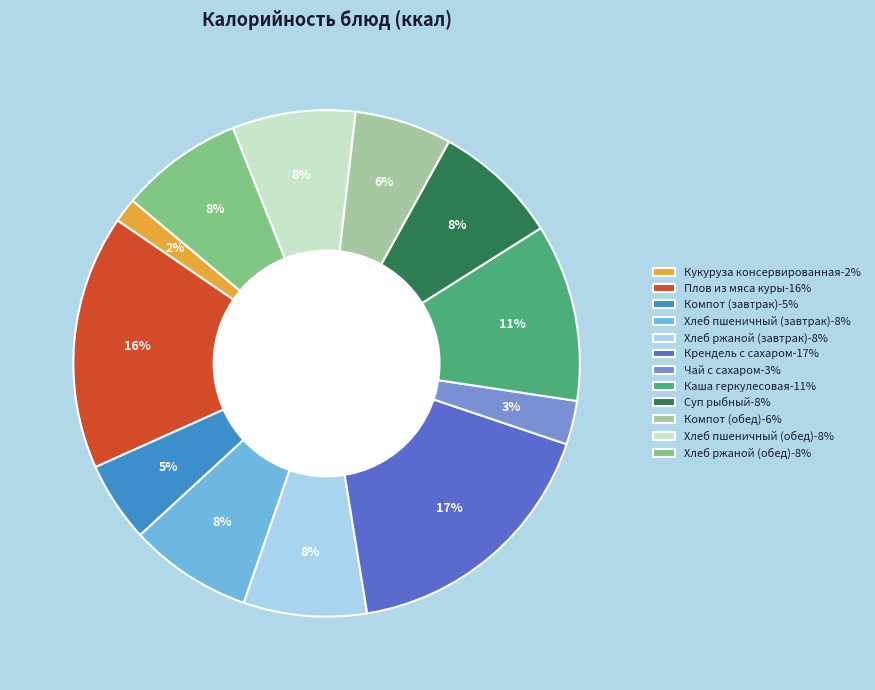

Do Компот (обед) and Плов из мяса куры together represent more than half of the pie?

No